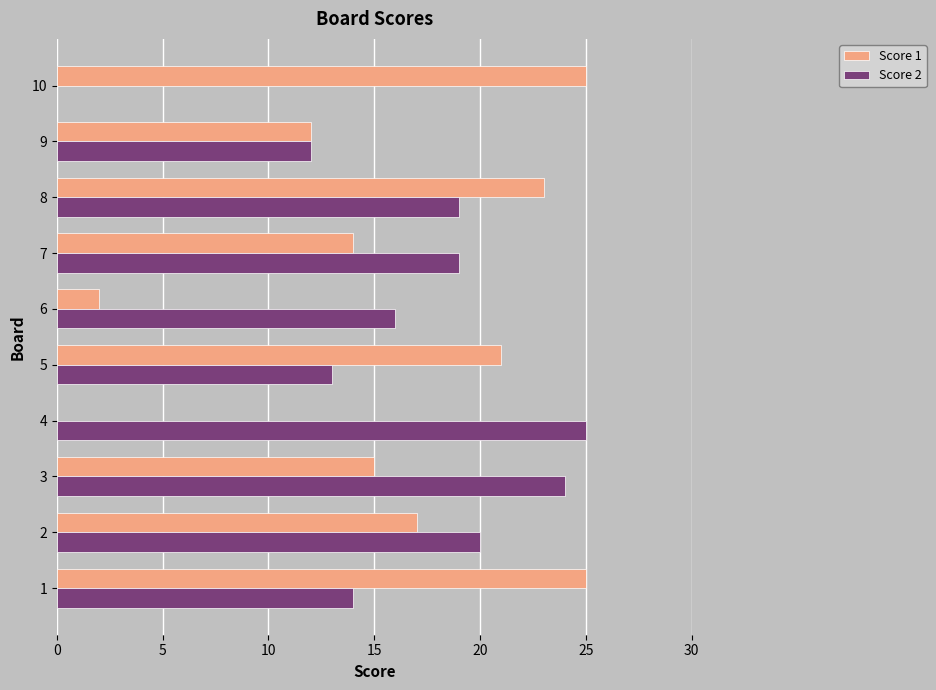

Is the value of Score 1 at 3 greater than the value of Score 2 at 9?

Yes